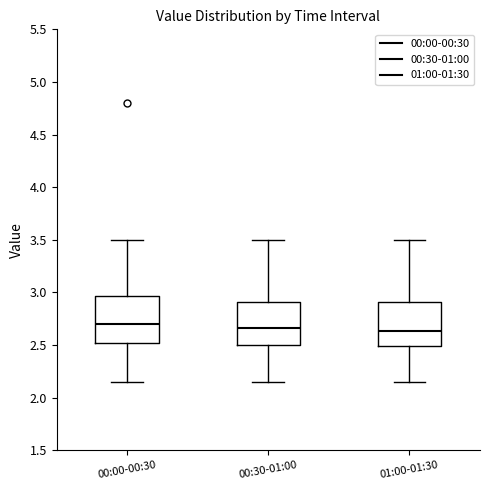

Reading left to right, transcribe this box plot: for each box, give where its median line is, the range the box spans, and where its two whiskers end, as read against the y-axis. The values are not printed on the chart, so give them approximately, as read against the axis.

00:00-00:30: median 2.70, box 2.50 to 2.95, whiskers 2.15 to 3.50
00:30-01:00: median 2.65, box 2.50 to 2.90, whiskers 2.15 to 3.50
01:00-01:30: median 2.65, box 2.50 to 2.90, whiskers 2.15 to 3.50